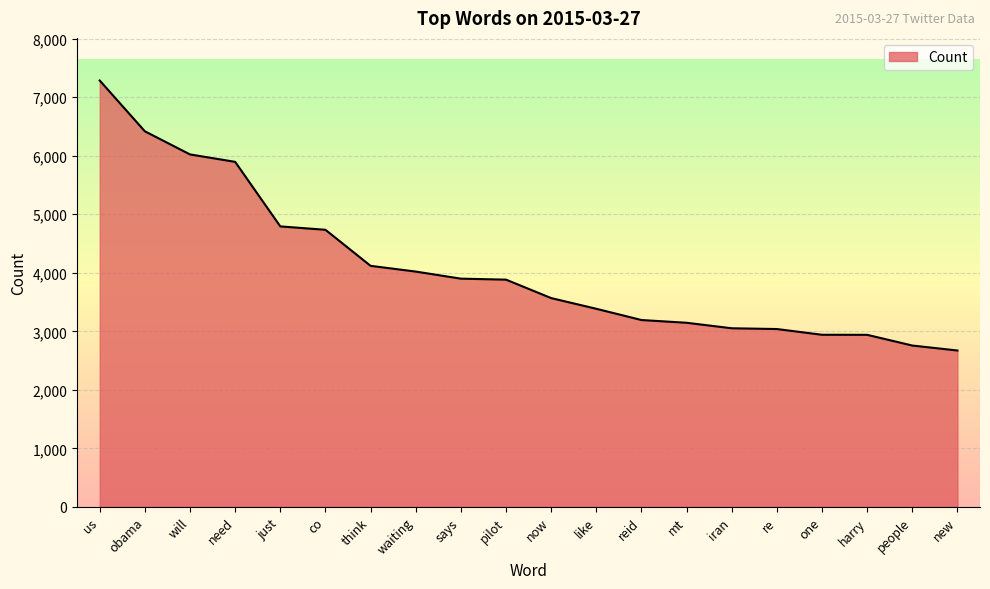

How many lines are shown in the chart?

1